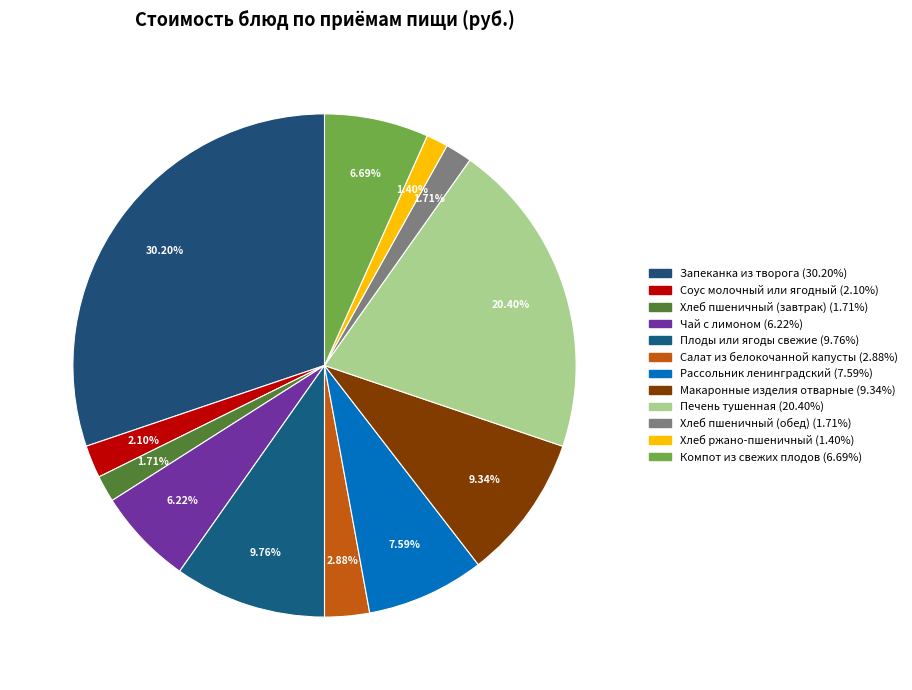

How many slices are in this pie chart?

12